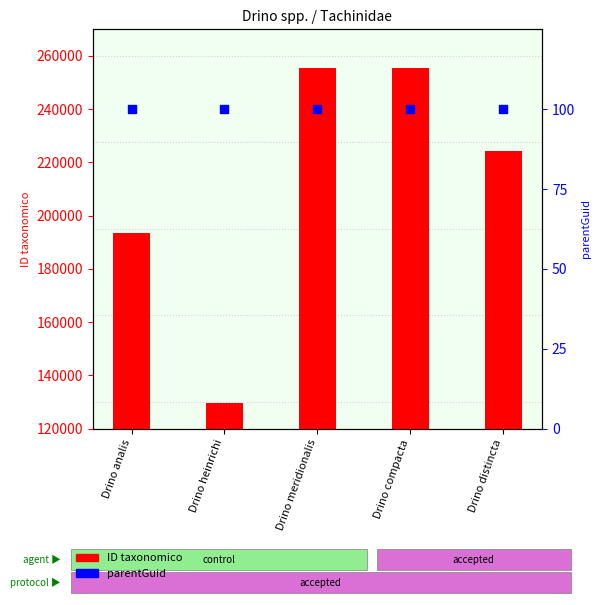

At which category is the sum across all series the highest?

Drino meridionalis